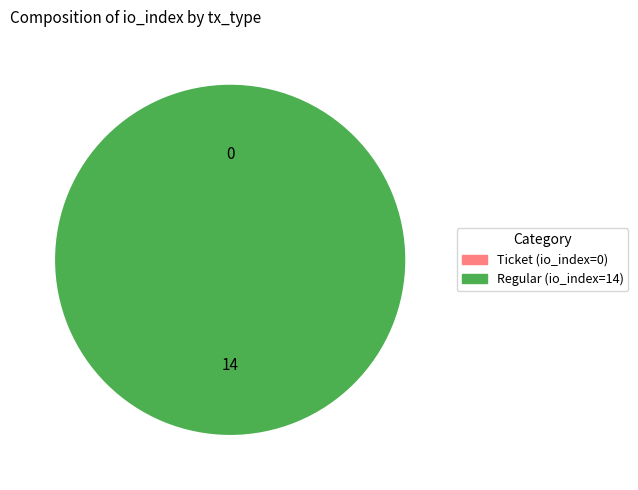

How many segments does this pie chart have?

2